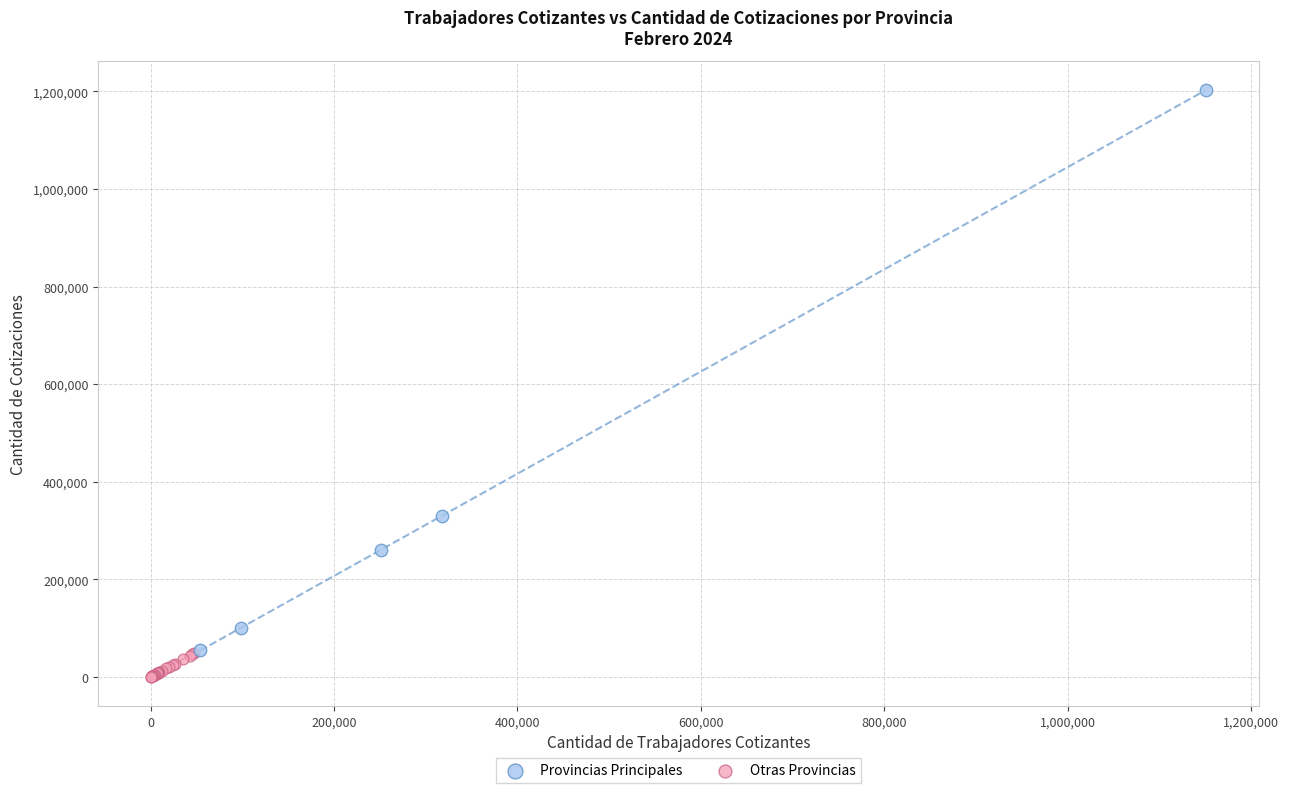

Which series contains the lowest Y value?

Otras Provincias